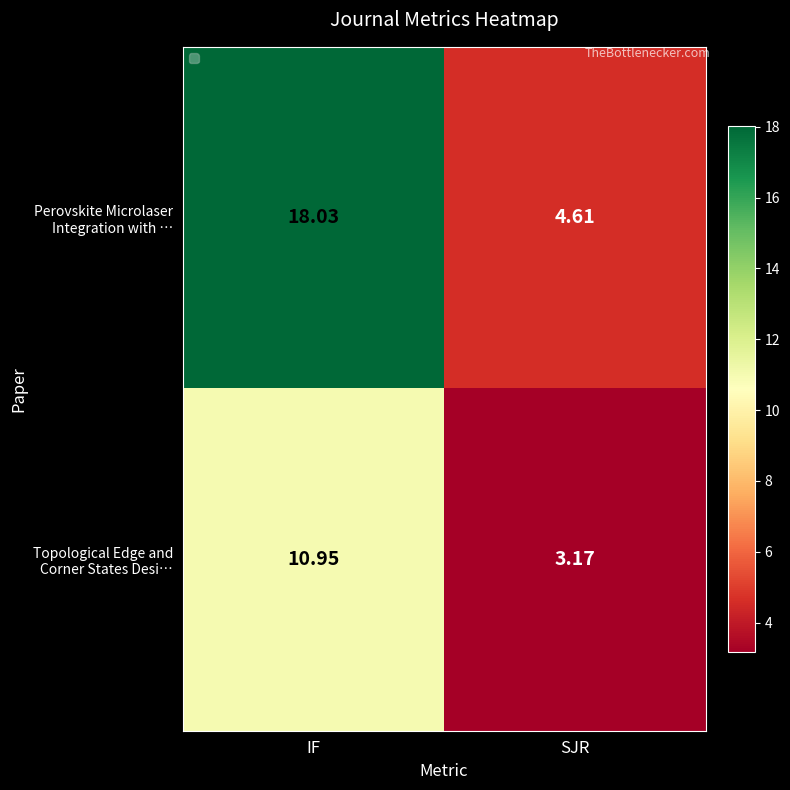

Which category has the lowest value across all series?

SJR